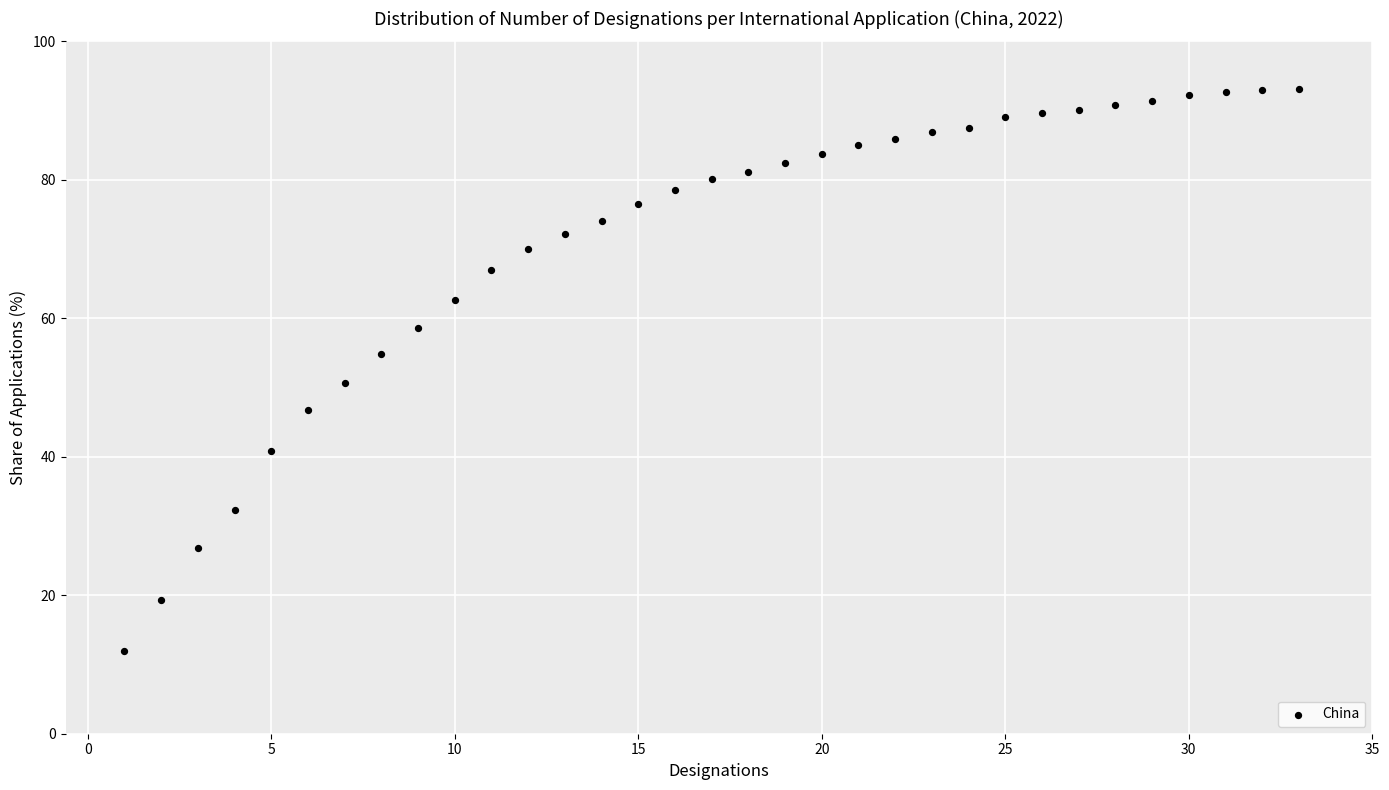

What is the range of Y values (max minus min)?

81.2